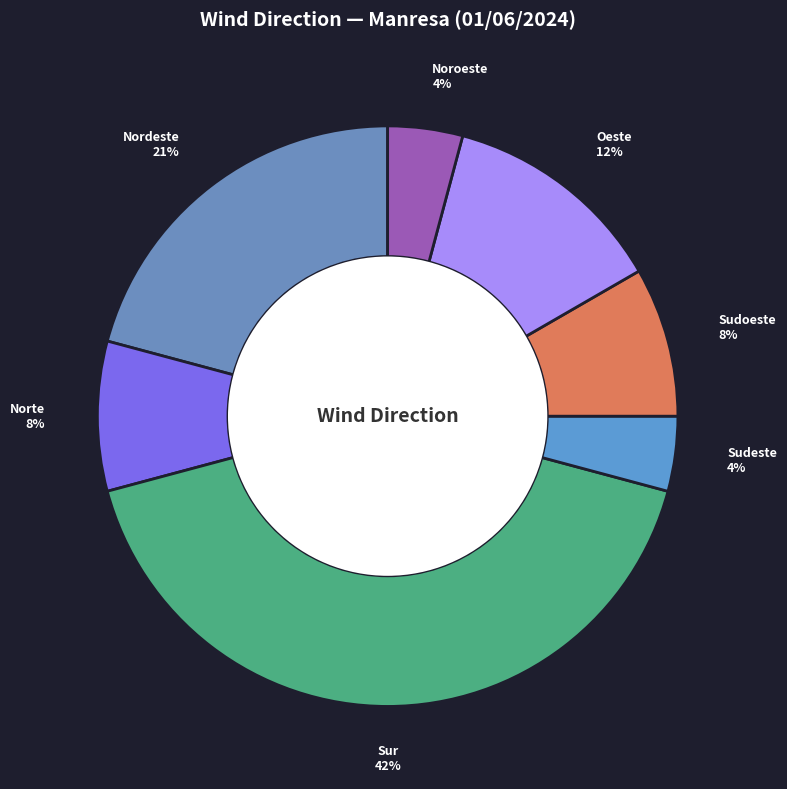

To the nearest percent, what is the difference between the Sudoeste and Noroeste slice percentages?

4%